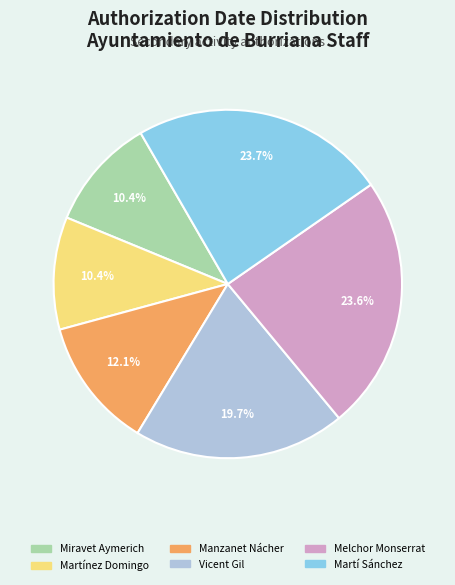

Is it true that Miravet Aymerich is 10% of the pie?

True